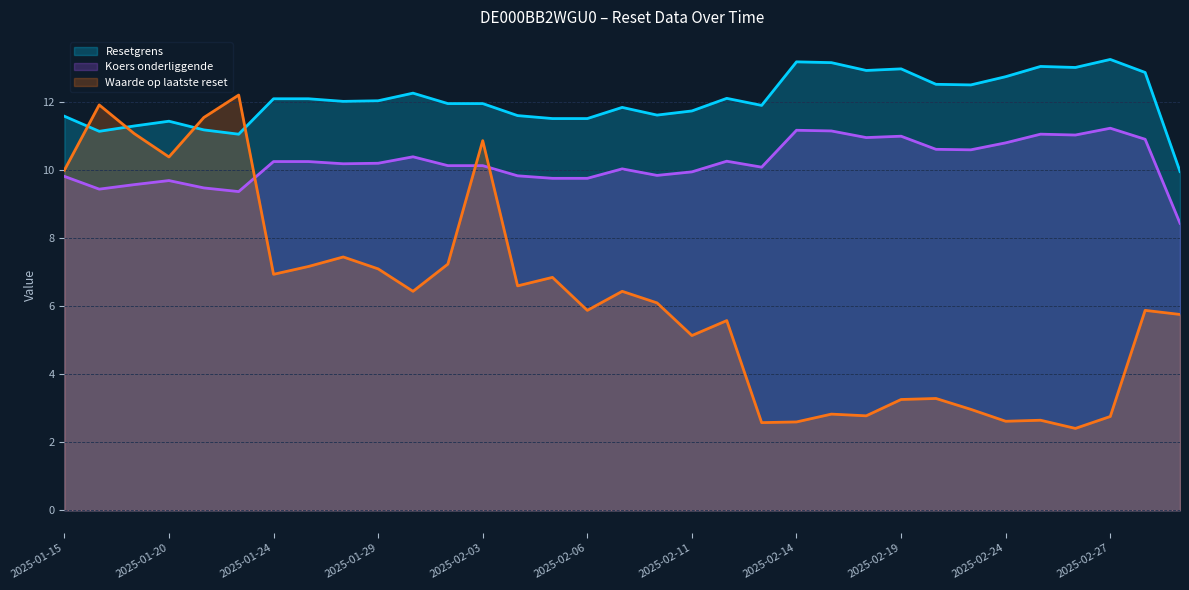

List the series in order of their overall mean, highest first.

Resetgrens, Koers onderliggende, Waarde op laatste reset